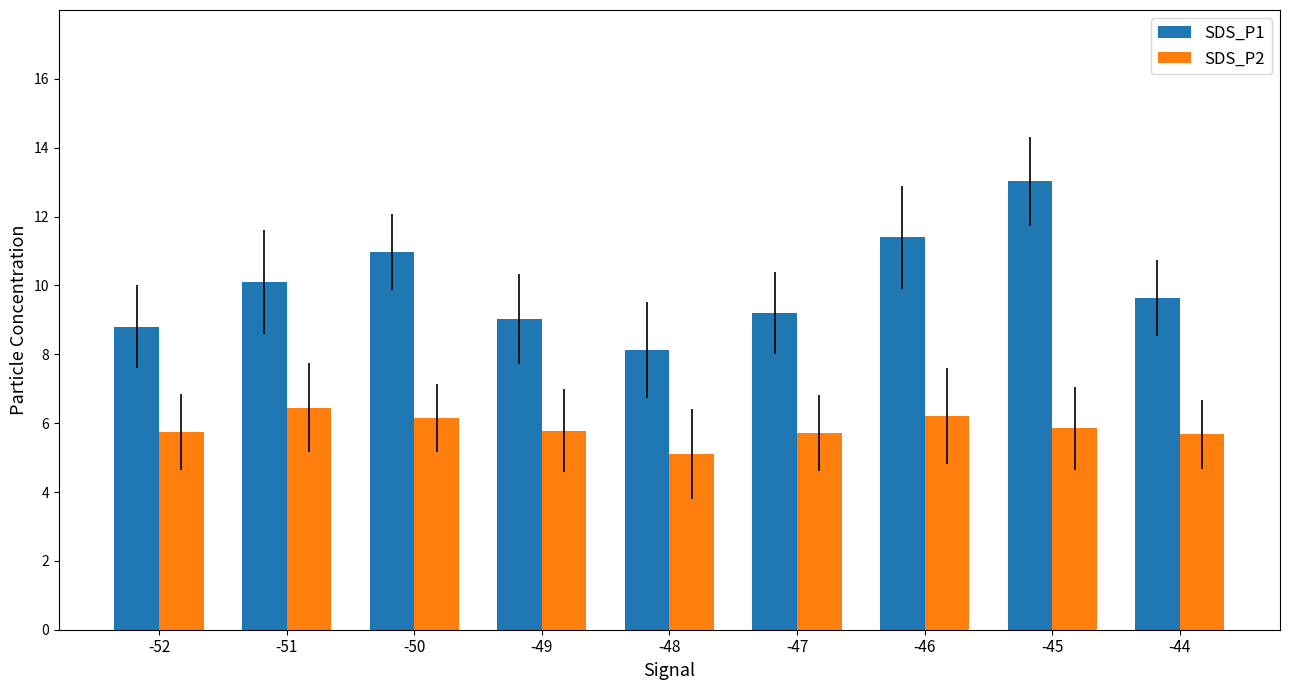

What is the total value across all series at -46?

17.6